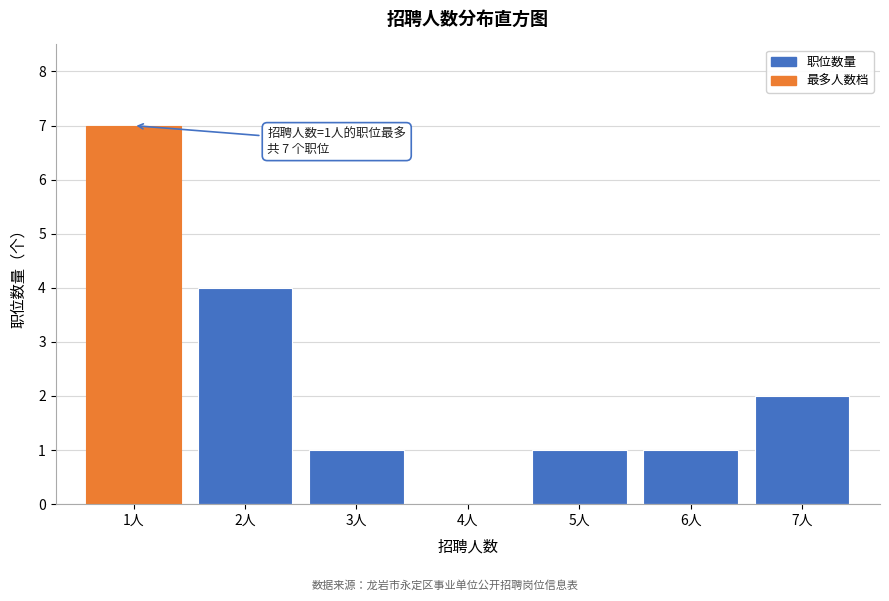

Reading left to right, transcribe all the data shown in this chart.

1人=7	2人=4	3人=1	4人=0	5人=1	6人=1	7人=2